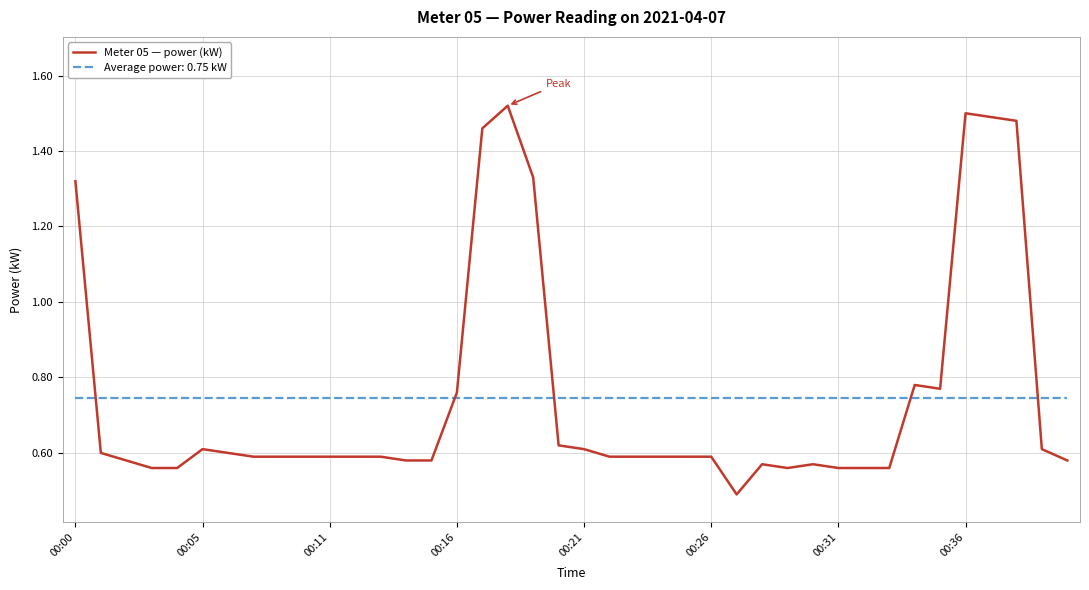

What is the smallest value displayed?

0.5